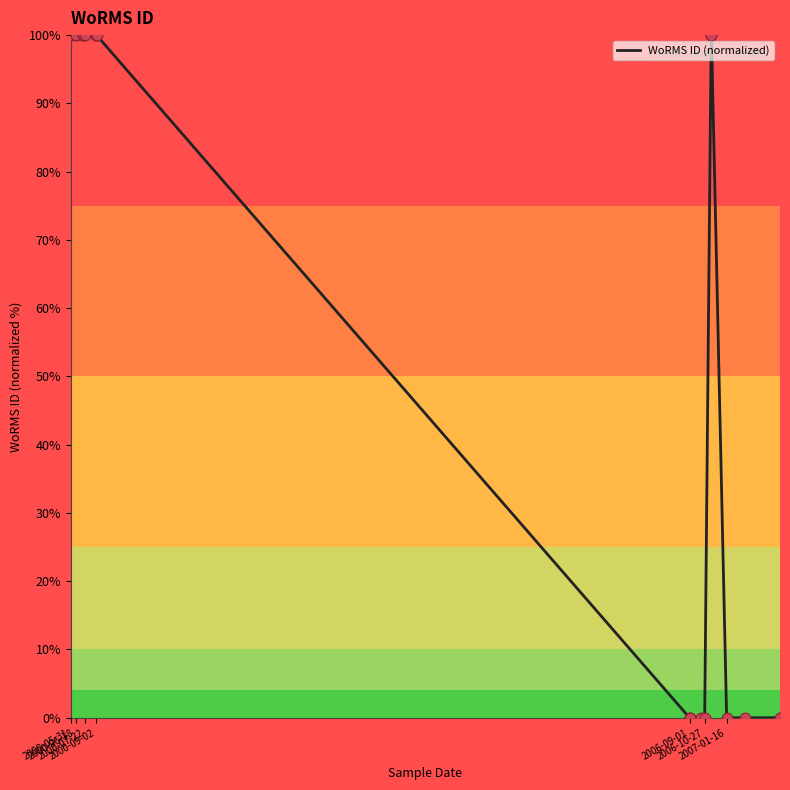

What is the change in value from 2006-09-01 to 11?

-100